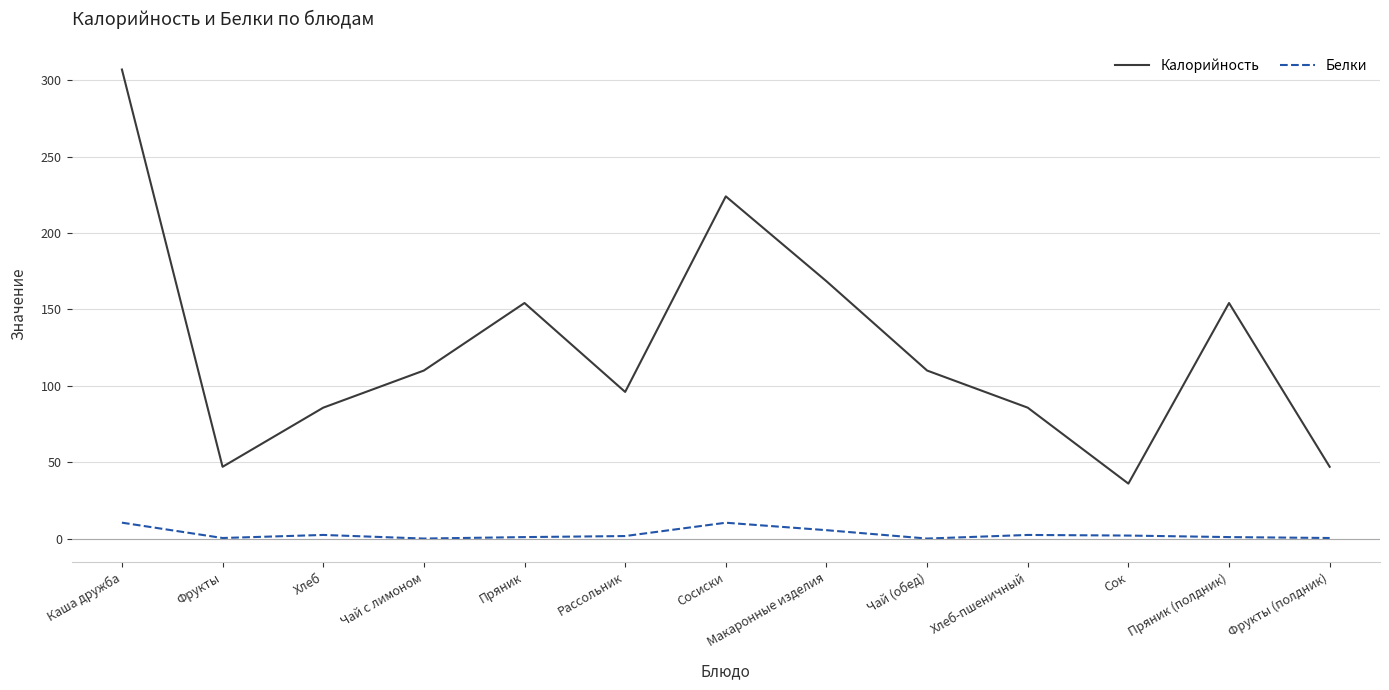

Is it true that Калорийность equals 261.7 at Пряник (полдник)?

False